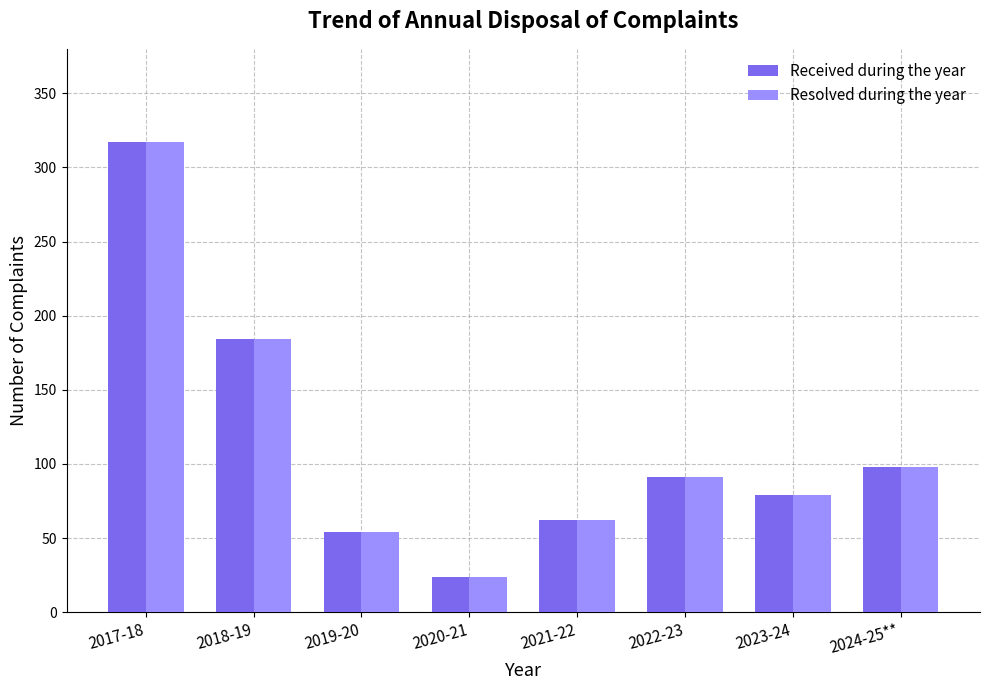

What is the sum of the Resolved during the year values at 2017-18 and 2019-20?

371